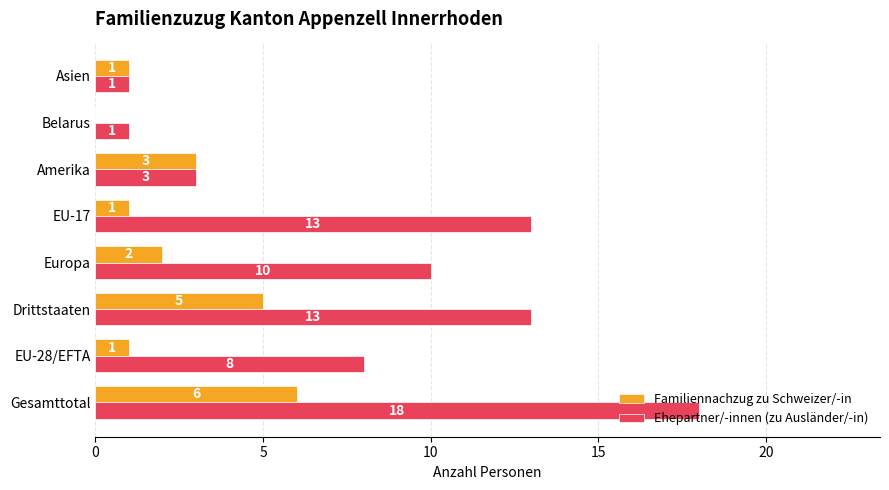

How many data points does each series have?

8